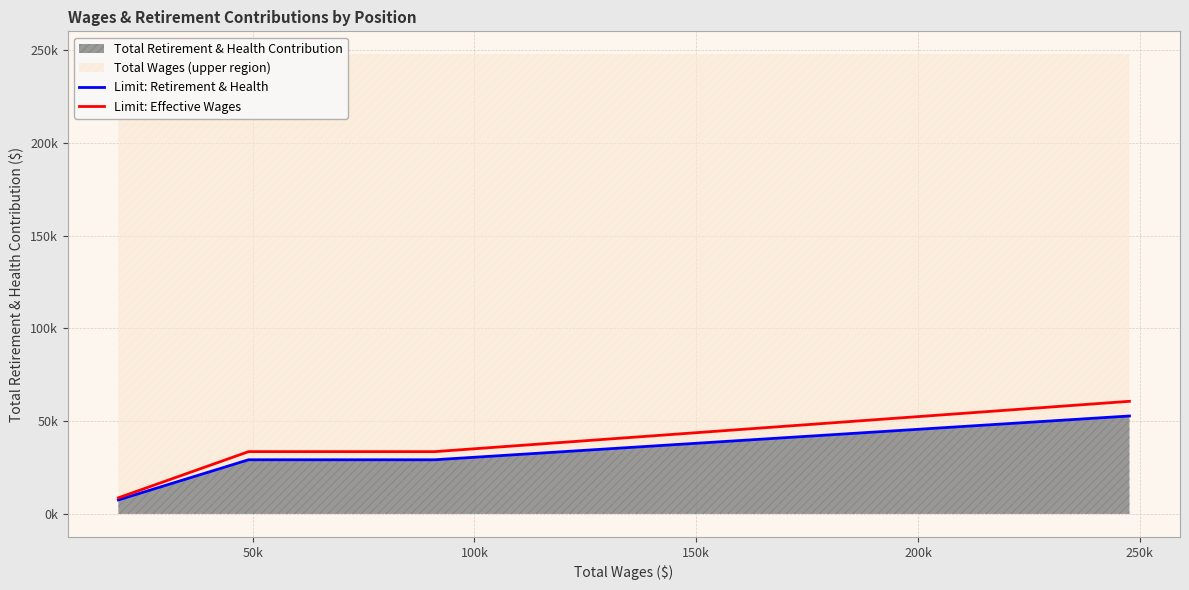

True or false: Limit: Retirement & Health and Limit: Effective Wages intersect in this chart.

False